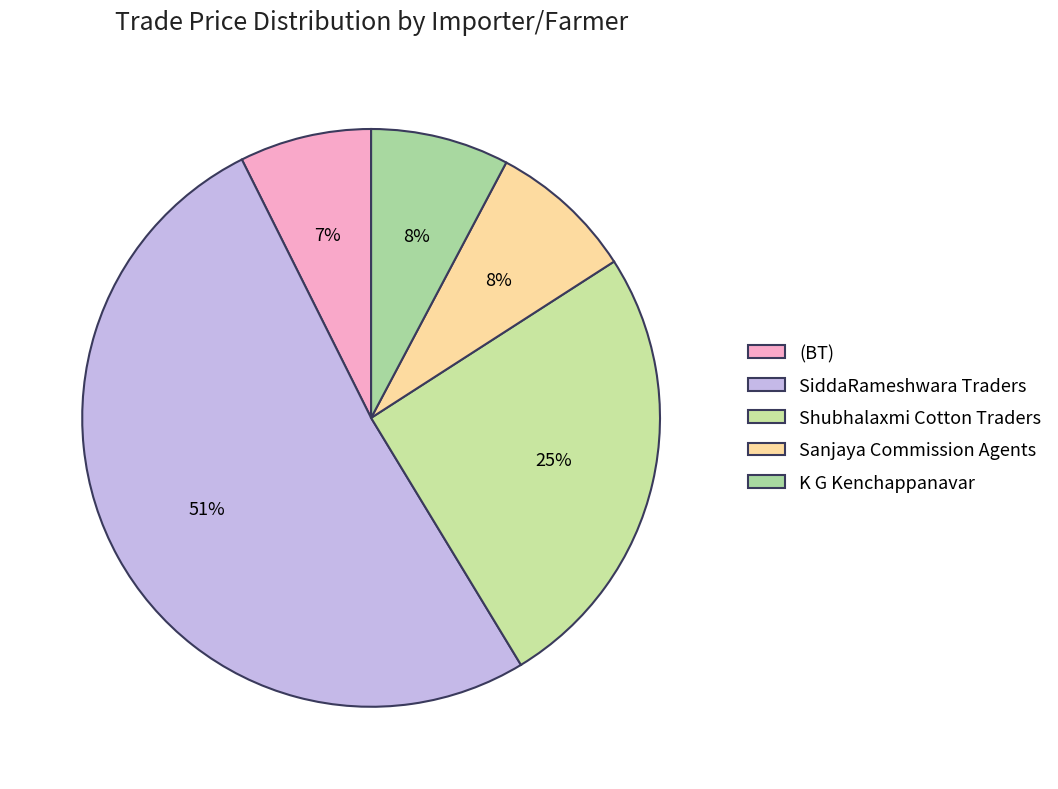

Which slice is the largest?

SiddaRameshwara Traders